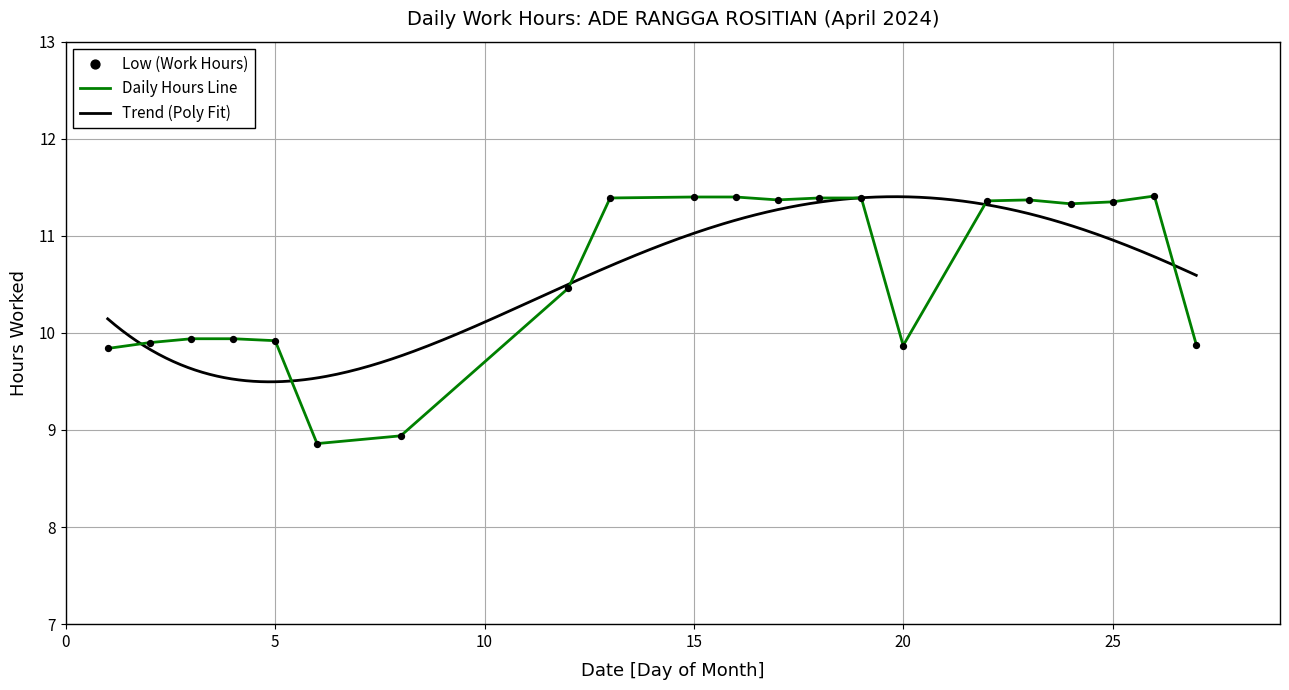

What is the change in value from 4 to 24?

+1.4